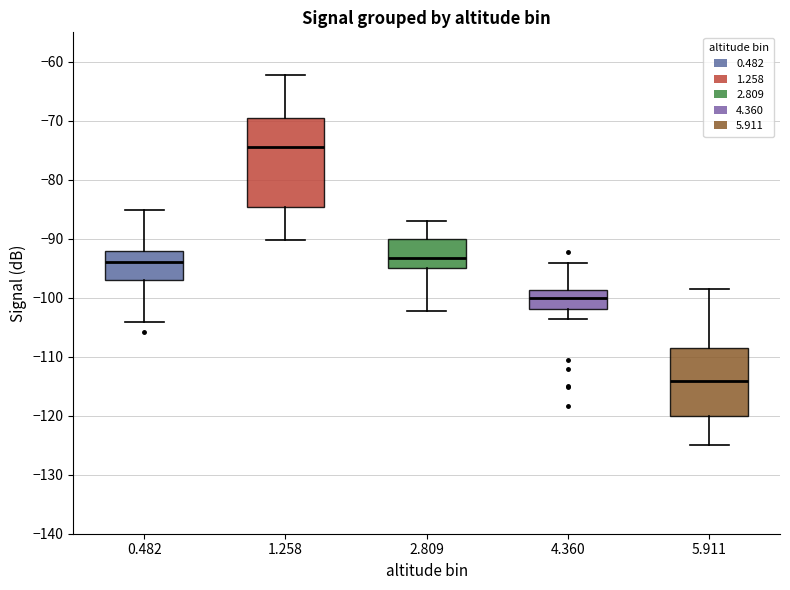

Reading left to right, read every box against the y-axis: the position of its median line, the range the box covers, and the ends of its whiskers. The values are not printed on the chart, so give them approximately, as read against the axis.

0.482: median -94, box -97 to -92, whiskers -104 to -85
1.258: median -74, box -85 to -70, whiskers -90 to -62
2.809: median -93, box -95 to -90, whiskers -102 to -87
4.360: median -100, box -102 to -99, whiskers -104 to -94
5.911: median -114, box -120 to -109, whiskers -125 to -98